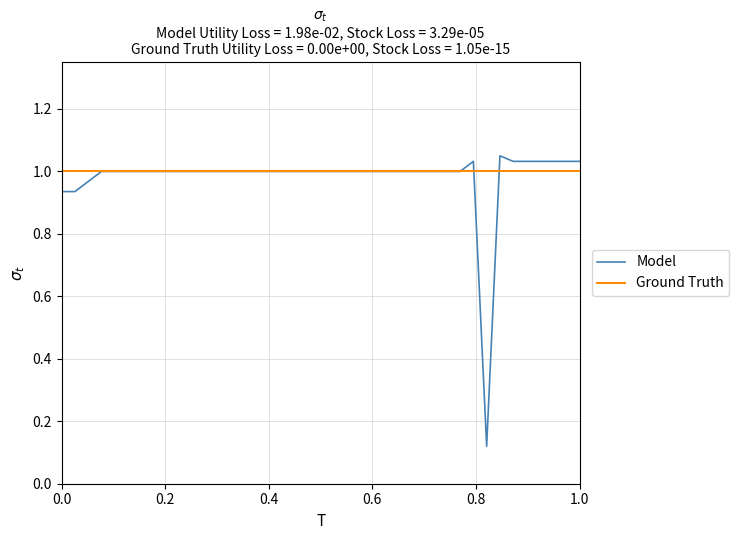

Which series has the widest spread of values?

Model